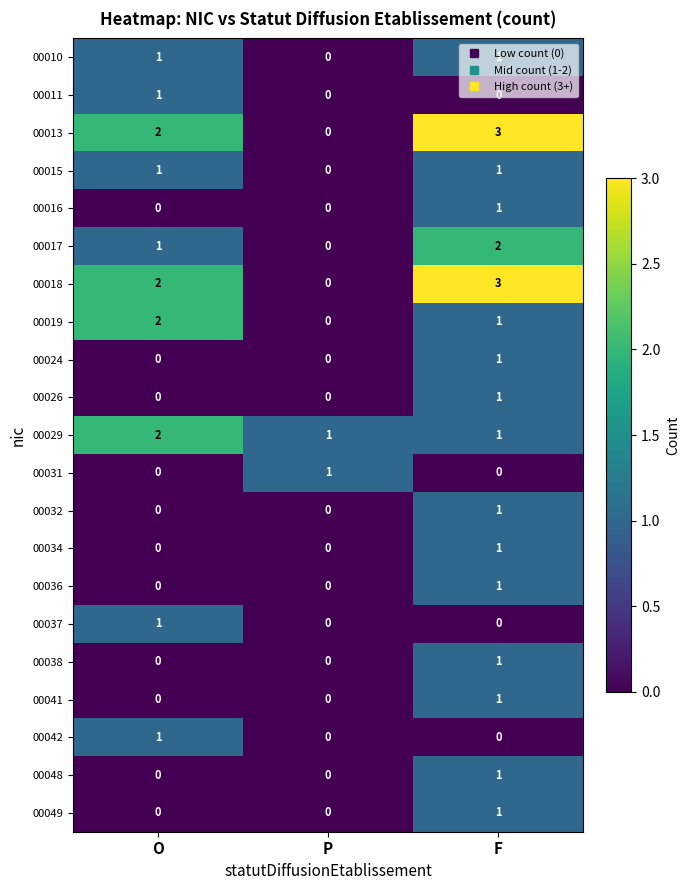

How many data points in 00042 are above 0?

1